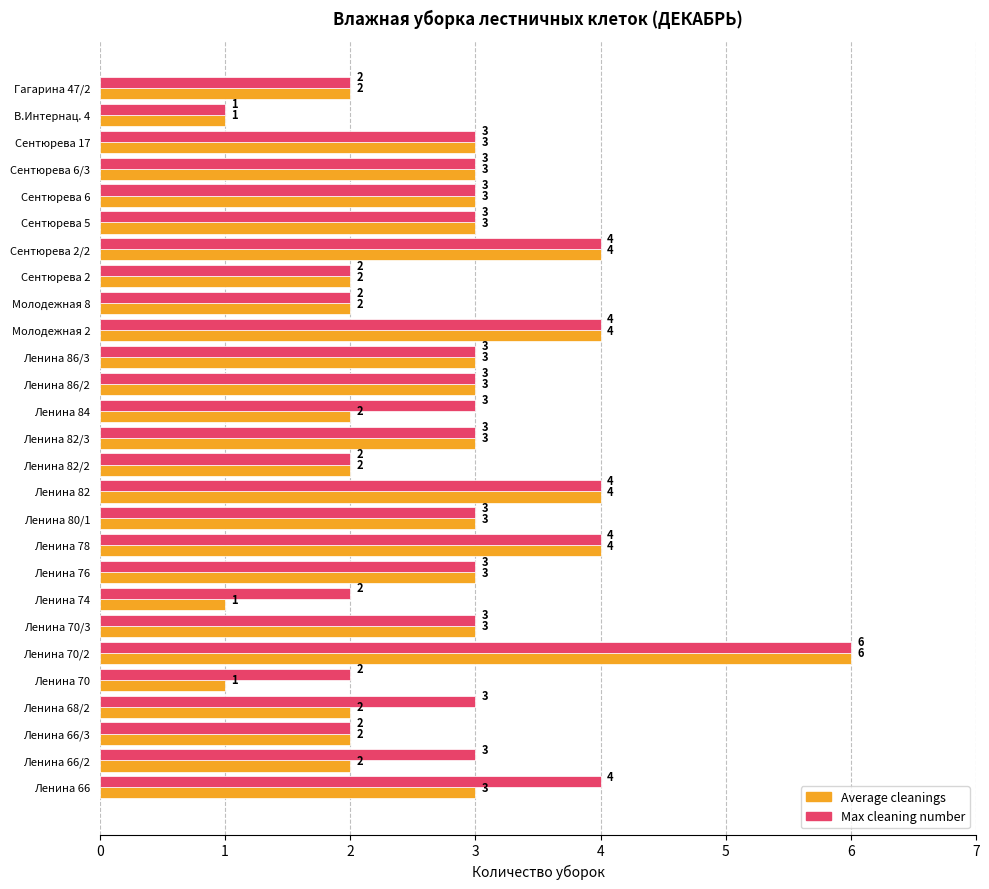

What is the difference between the second highest and second lowest values in the Average cleanings series?

3